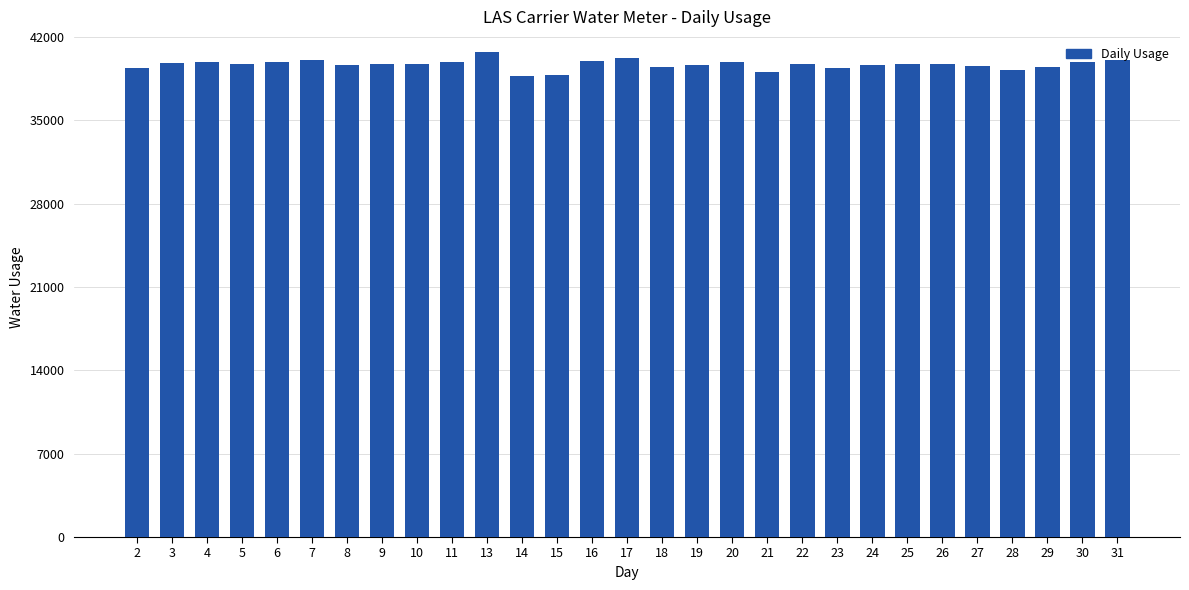

The value at 19 is 39650. True or false?

True